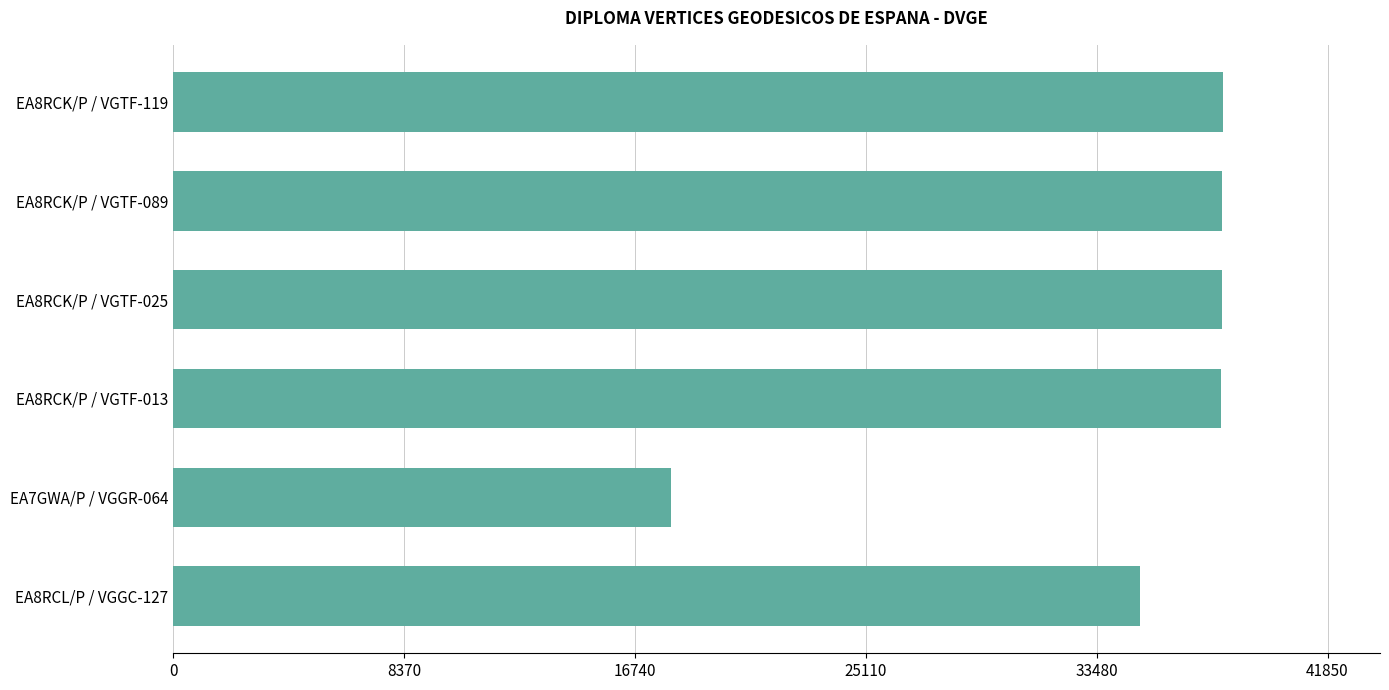

Approximately how many times larger is the value at EA8RCK/P / VGTF-119 compared to EA8RCK/P / VGTF-025?

1.0